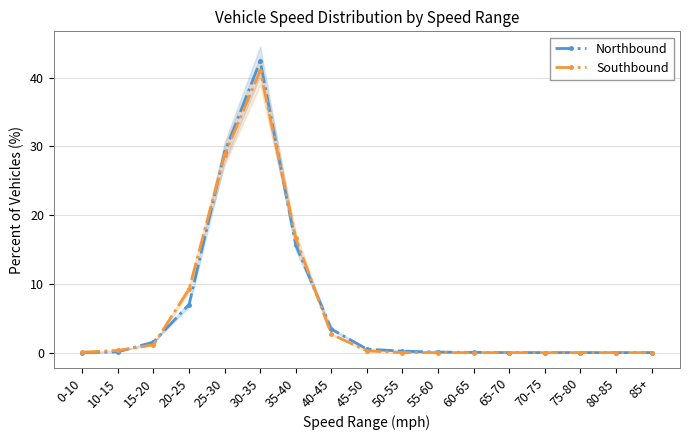

What are all the series names shown in the legend?

Northbound, Southbound